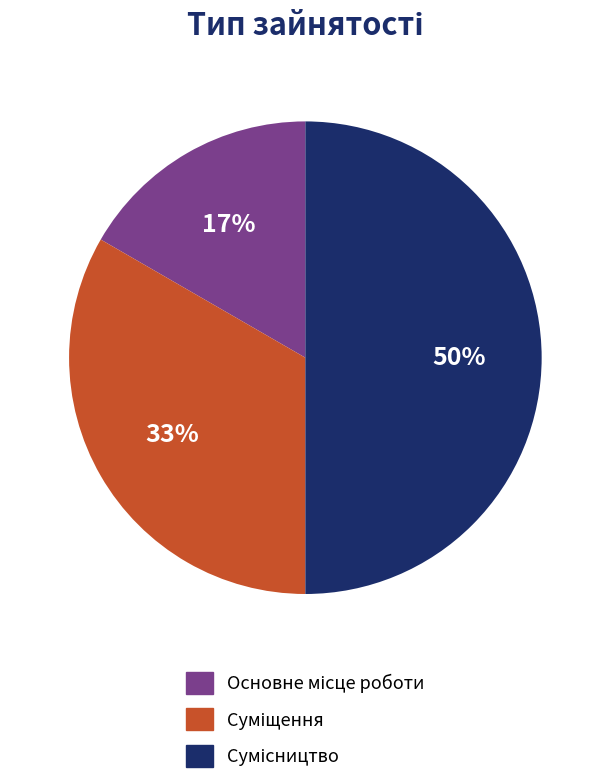

To the nearest percent, what is the average slice percentage?

33%